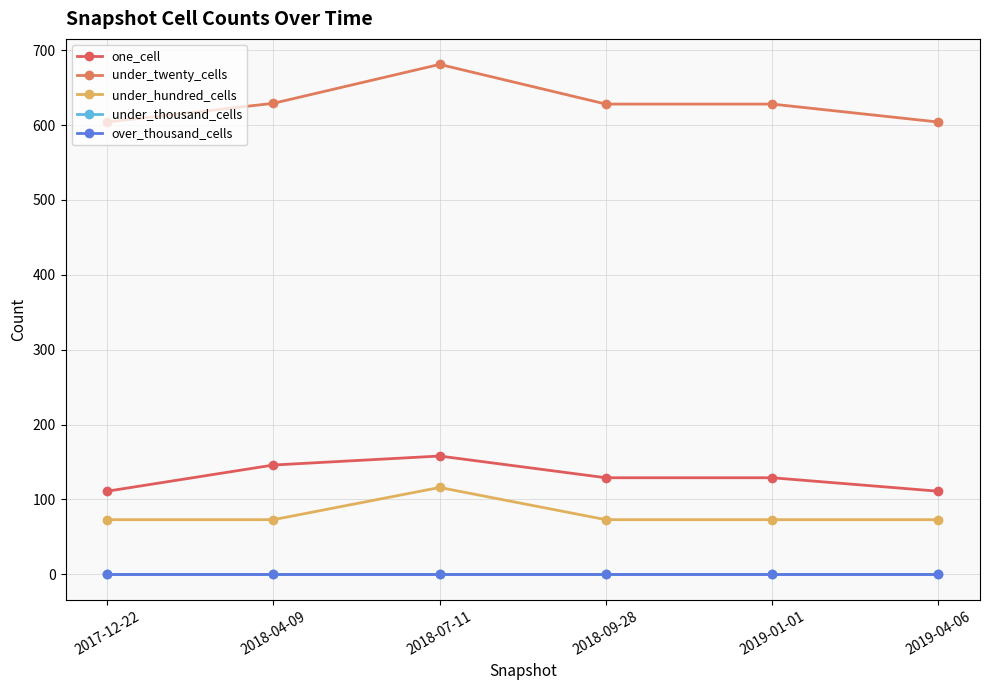

Is this an area chart (filled region under the line)?

No